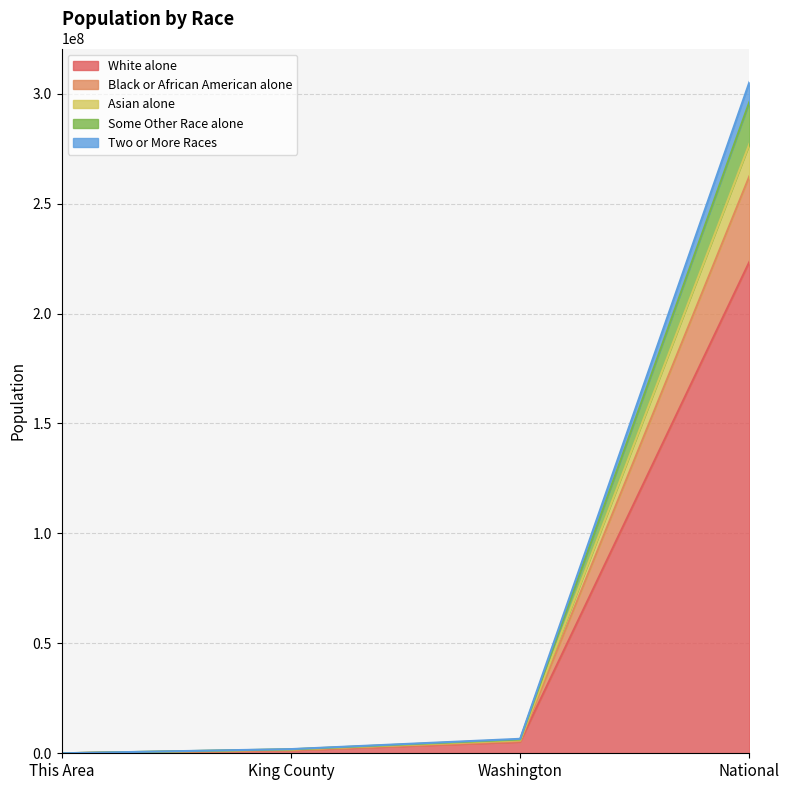

List the labels in order of Black or African American alone value, smallest first.

This Area, King County, Washington, National